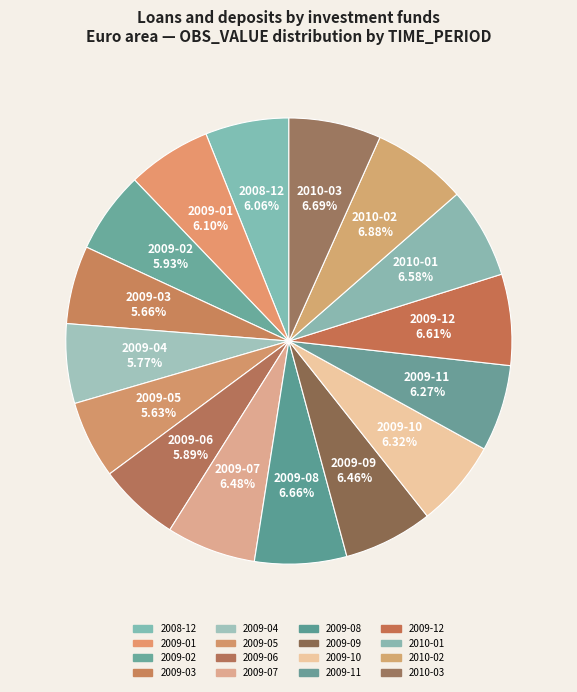

Rank the categories by value from lowest to highest.

2009-05, 2009-03, 2009-04, 2009-06, 2009-02, 2008-12, 2009-01, 2009-11, 2009-10, 2009-09, 2009-07, 2010-01, 2009-12, 2009-08, 2010-03, 2010-02